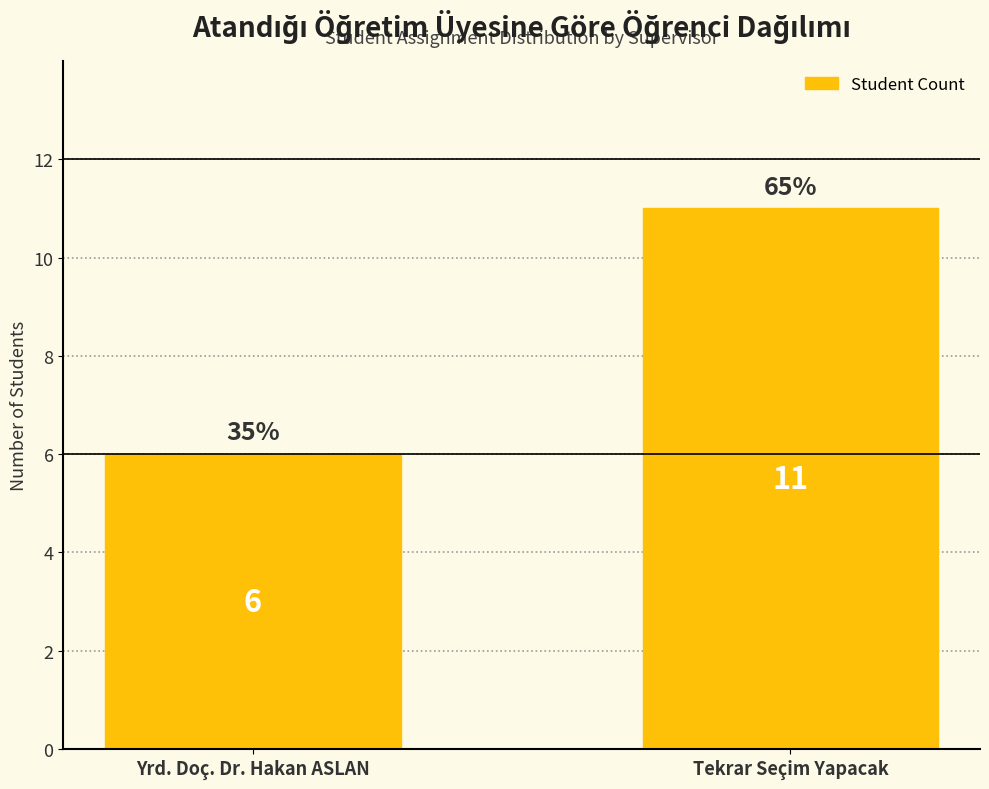

What position from the left is Yrd. Doç. Dr. Hakan ASLAN?

1